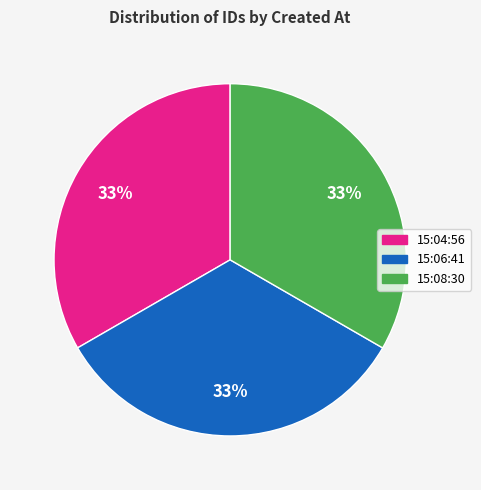

Does any single category account for the majority?

No